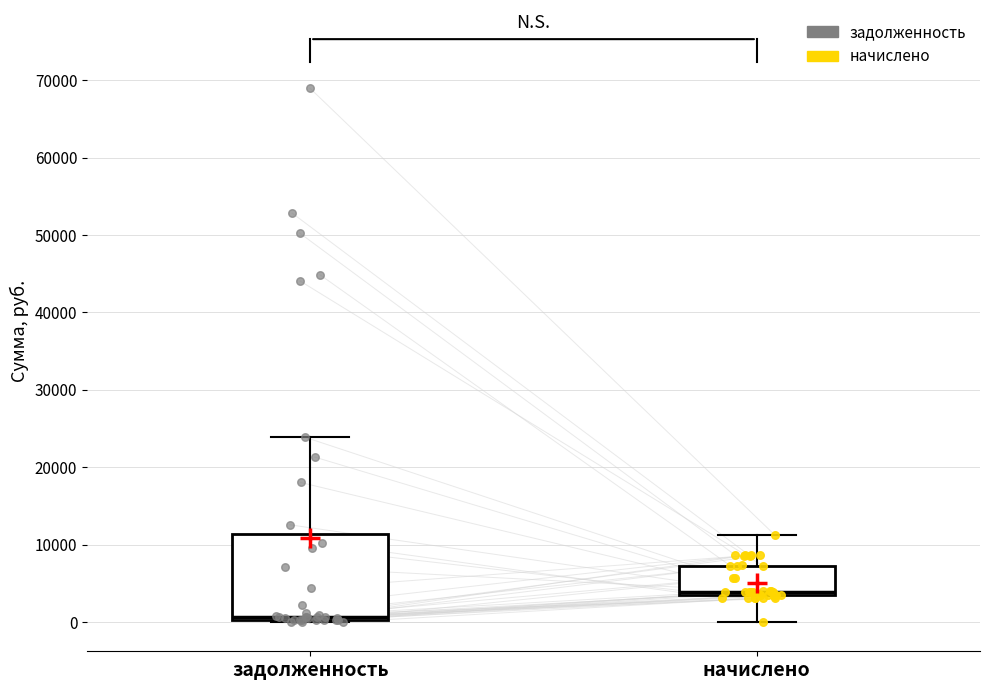

Which box is the tallest, from its lower edge to its upper edge?

задолженность